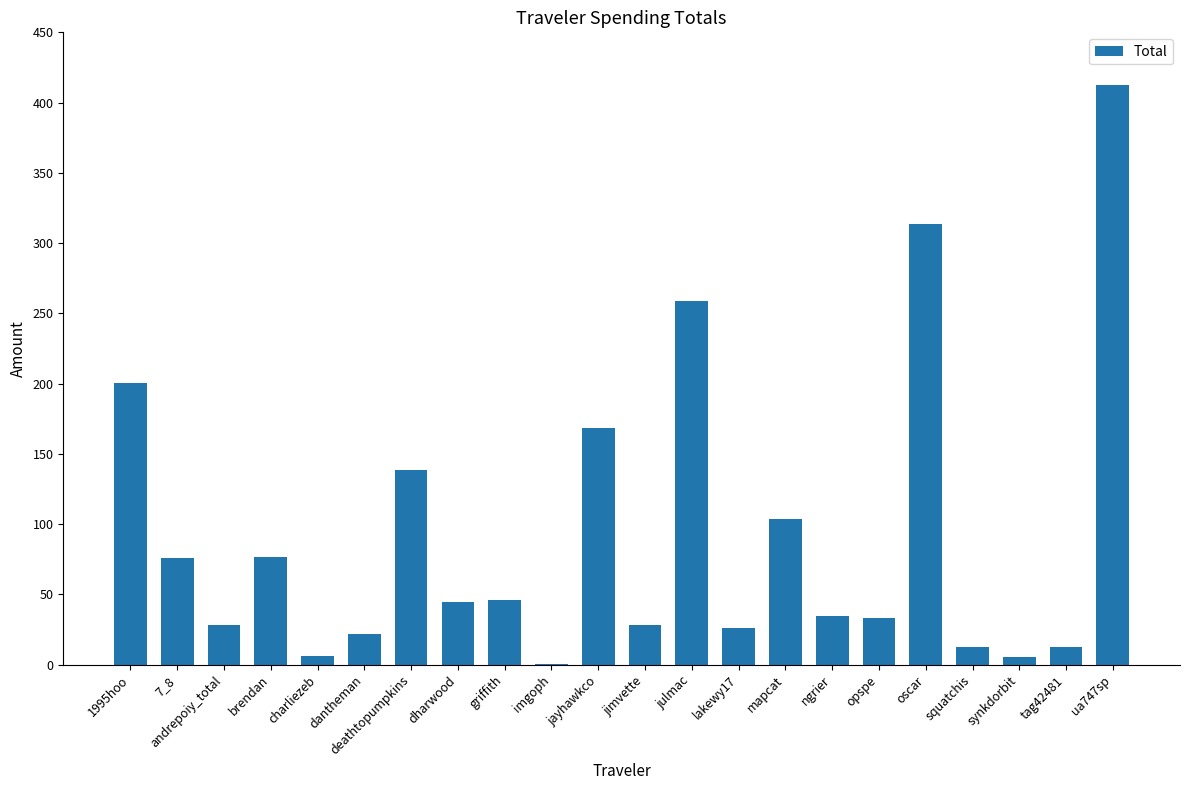

The value at synkdorbit is 5.4. True or false?

True